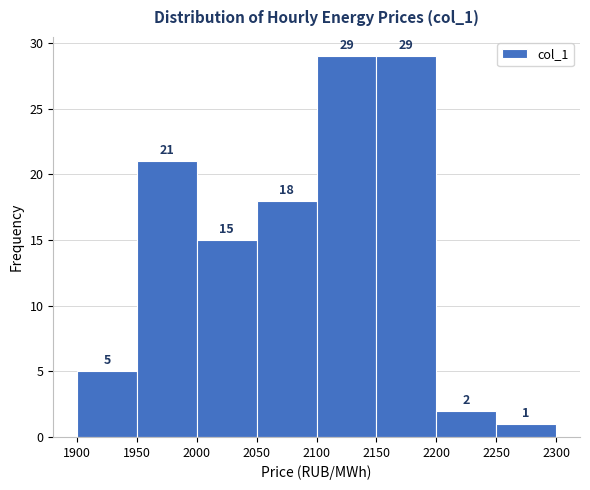

Reading left to right, list every bar in this chart as the range it spans on the x-axis followed by its height.

1900 to 1950: 5
1950 to 2000: 21
2000 to 2050: 15
2050 to 2100: 18
2100 to 2150: 29
2150 to 2200: 29
2200 to 2250: 2
2250 to 2300: 1